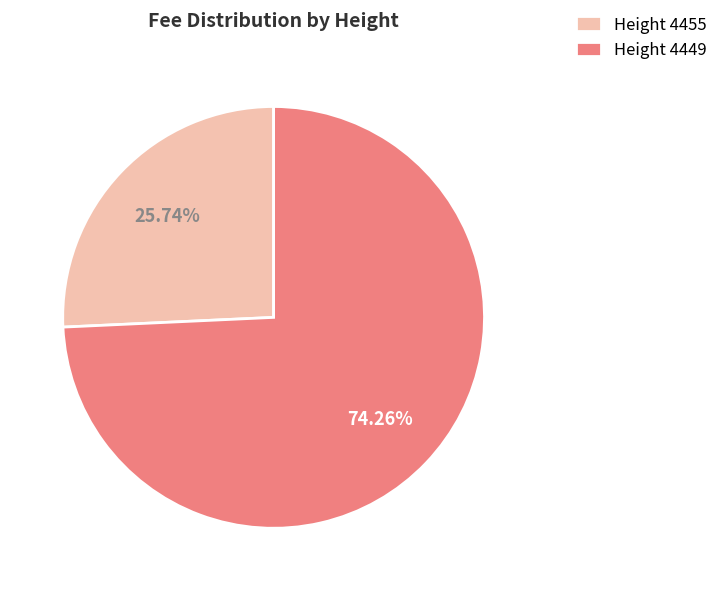

What is the smallest slice in the pie chart?

Height 4455